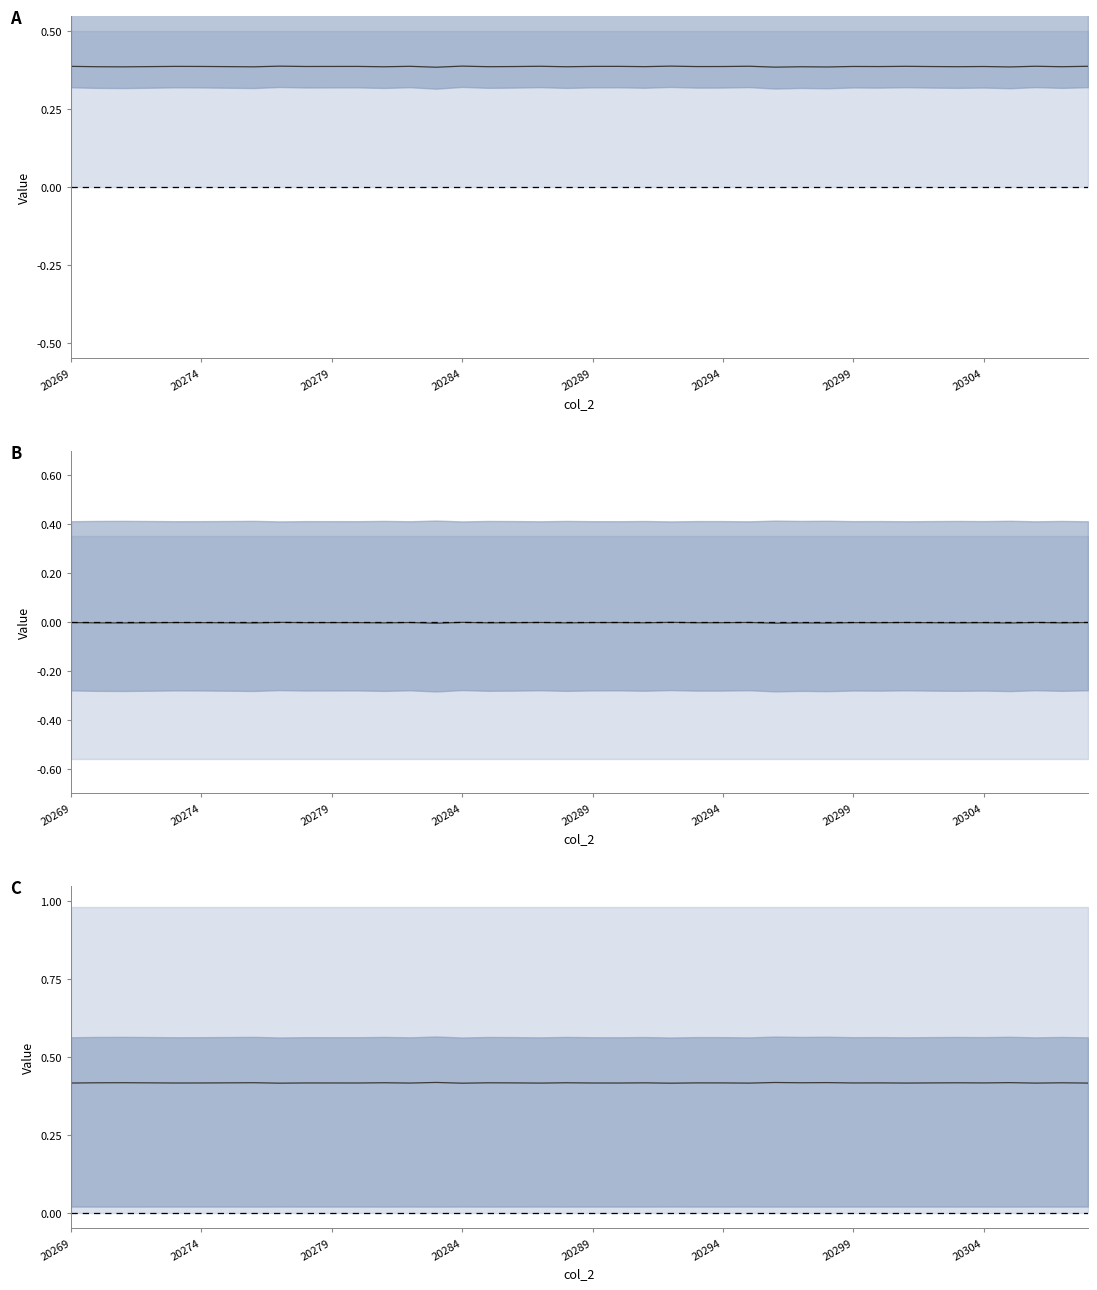

At which category does the chart reach its minimum across all series?

20284